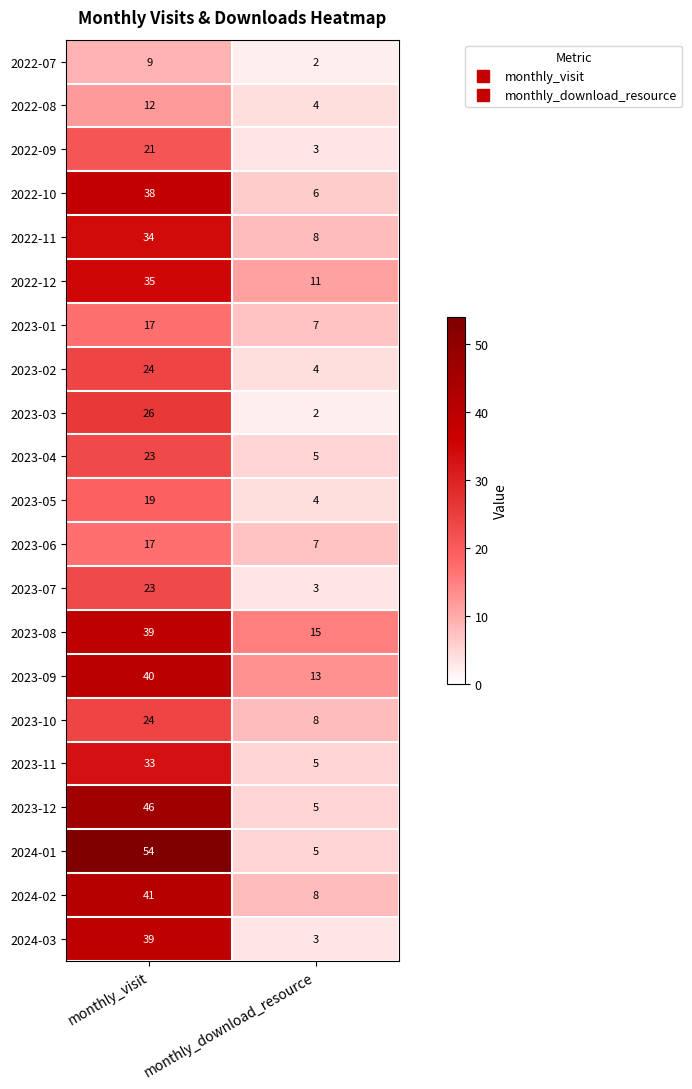

Which label corresponds to the smallest value in the chart?

monthly_download_resource